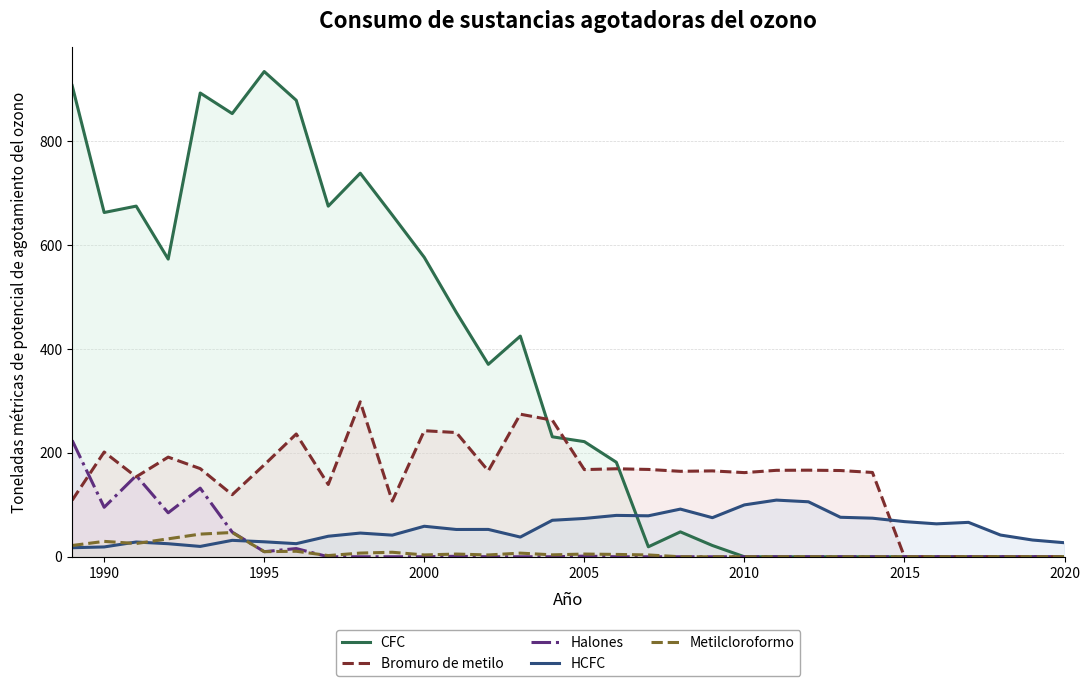

What are all the series names shown in the legend?

CFC, Bromuro de metilo, Halones, HCFC, Metilcloroformo